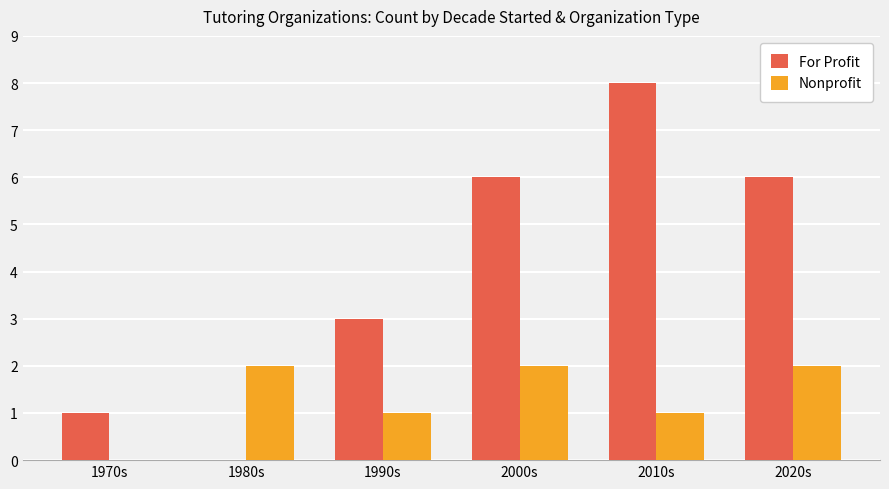

At which category does the chart reach its peak across all series?

2010s